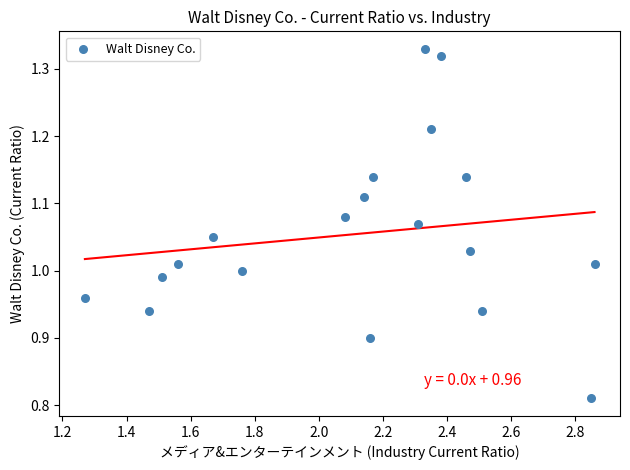

What is the range of X values (max minus min)?

1.6